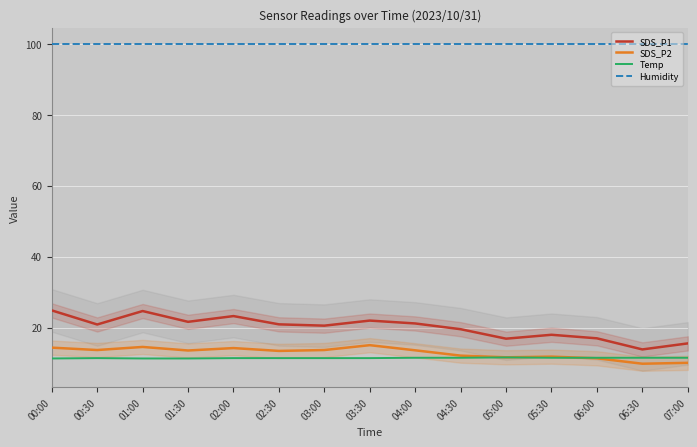

The value of SDS_P2 at 01:30 is 13.6. True or false?

True